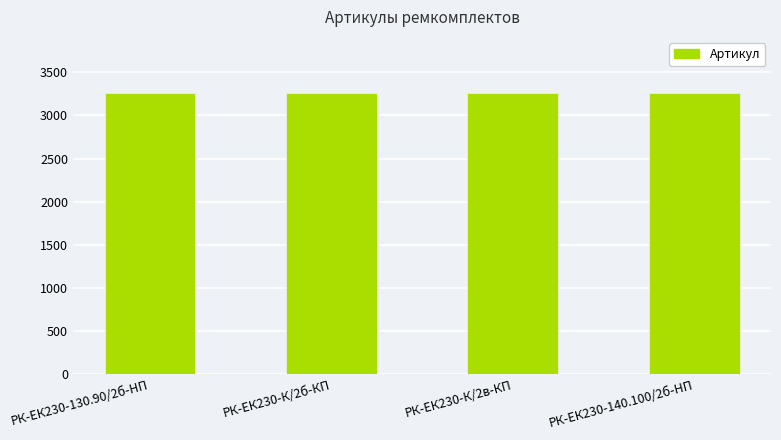

What is the maximum value shown in the chart?

3259